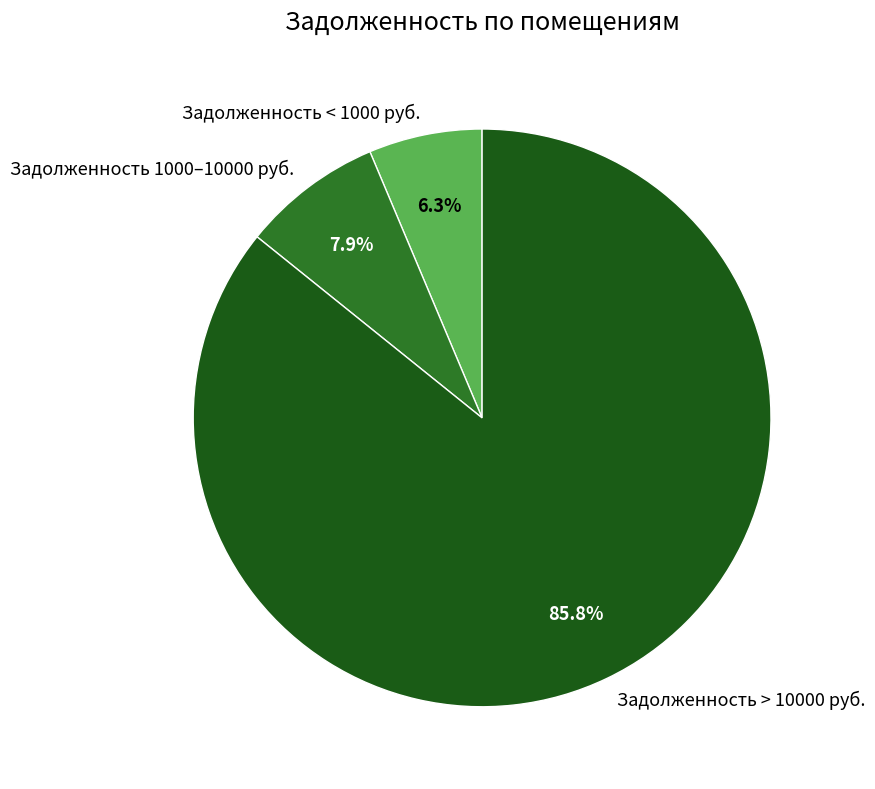

Approximately how many times larger is the value at Задолженность > 10000 руб. compared to Задолженность 1000–10000 руб.?

10.9